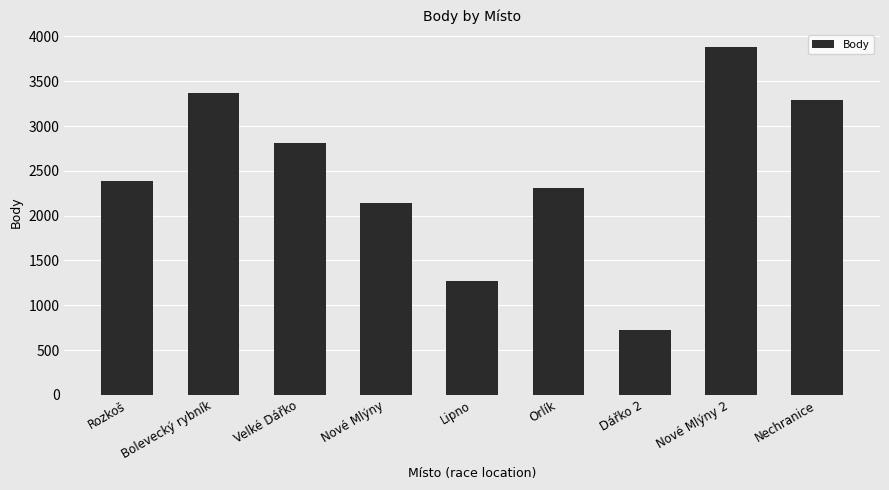

The value at Lipno is 442. True or false?

False